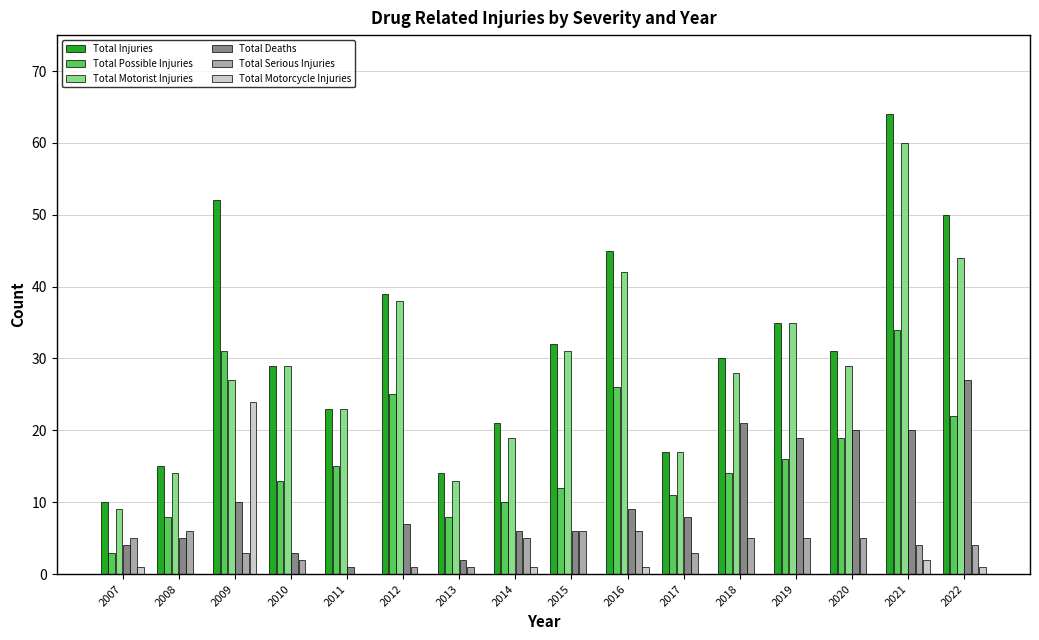

What are all the series names shown in the legend?

Total Injuries, Total Possible Injuries, Total Motorist Injuries, Total Deaths, Total Serious Injuries, Total Motorcycle Injuries